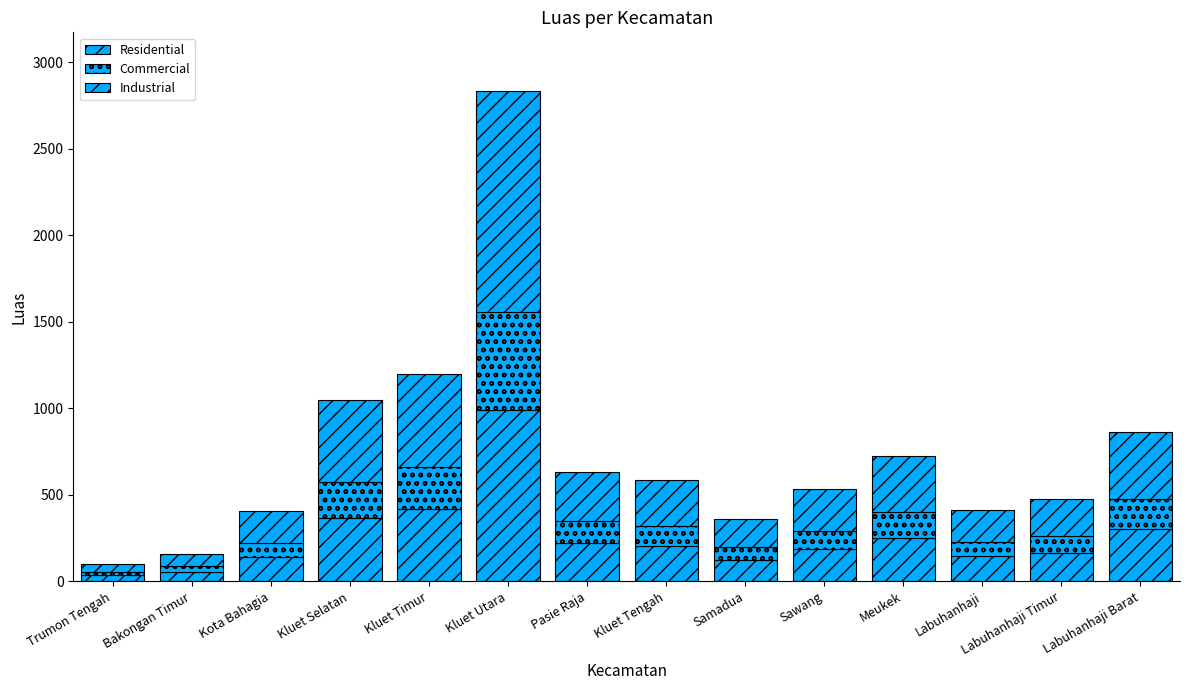

Where does the Commercial series first go above 117?

Kluet Selatan